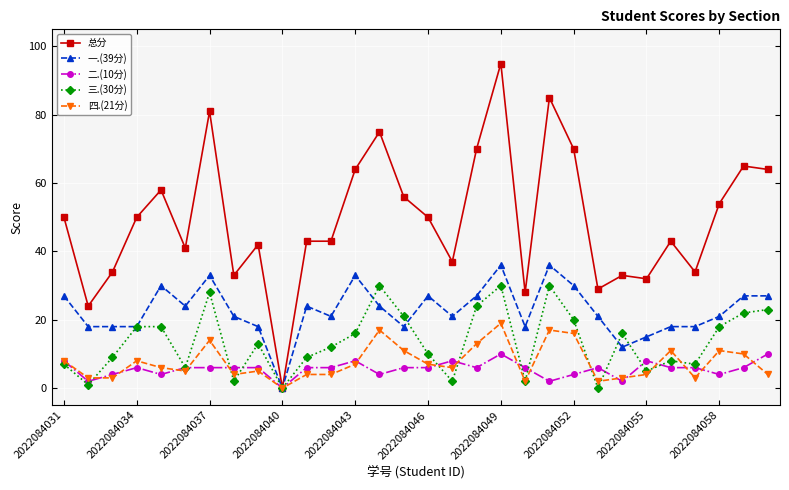

Rank the series by their maximum value, from lowest to highest.

二.(10分), 四.(21分), 三.(30分), 一.(39分), 总分